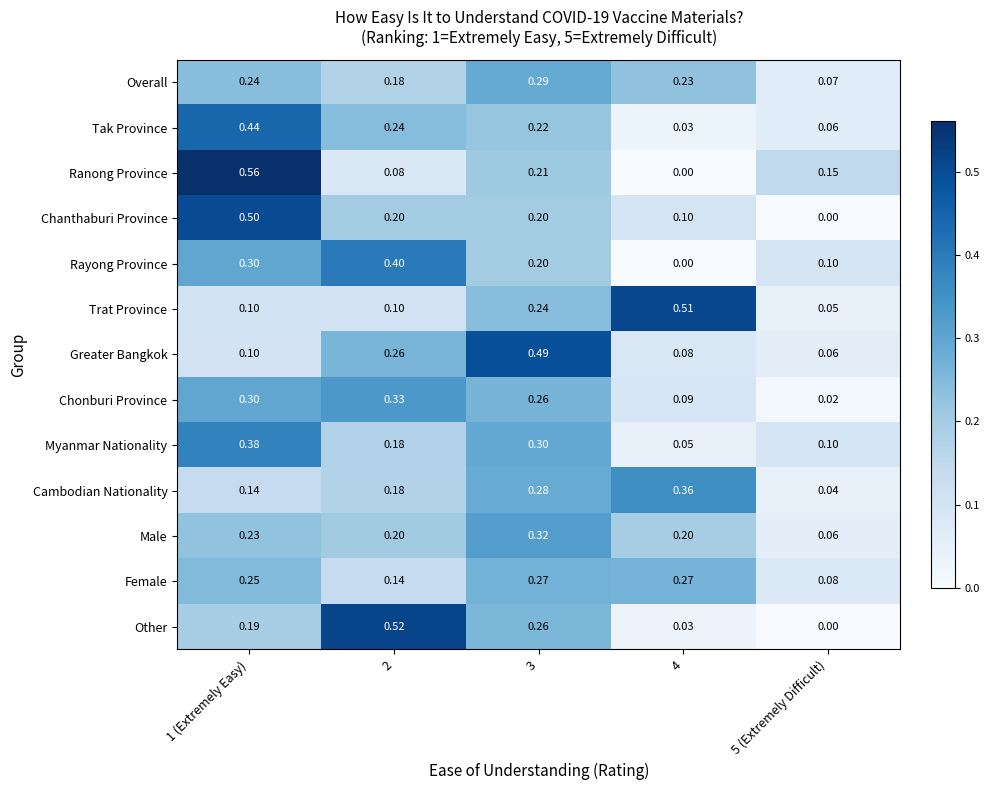

Count the number of data series in this chart.

13